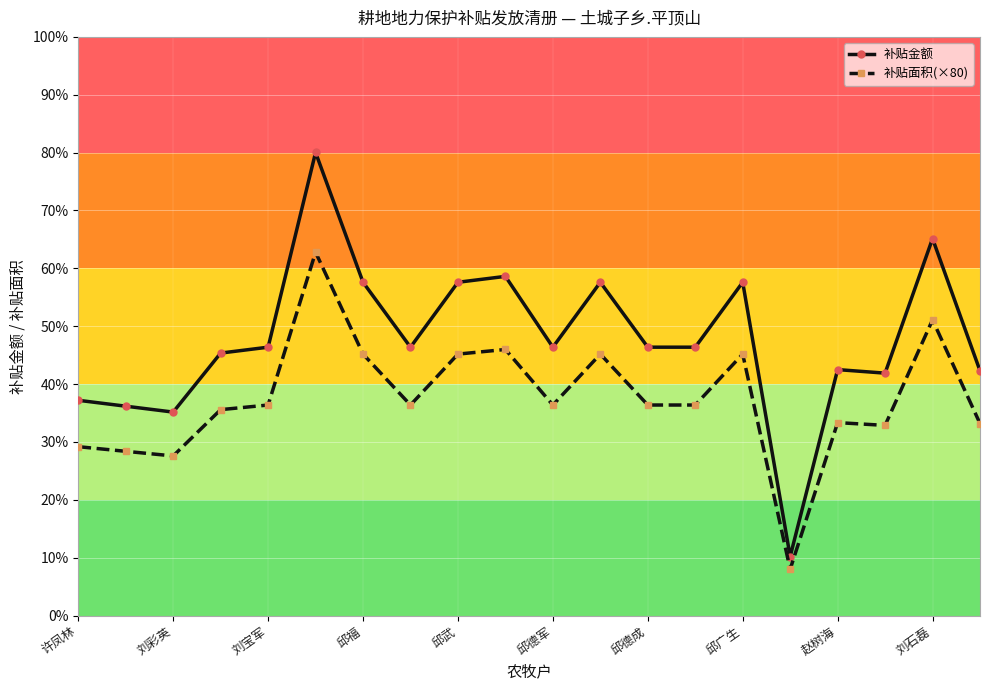

At which label is 补贴金额 closest to 2255?

邱福